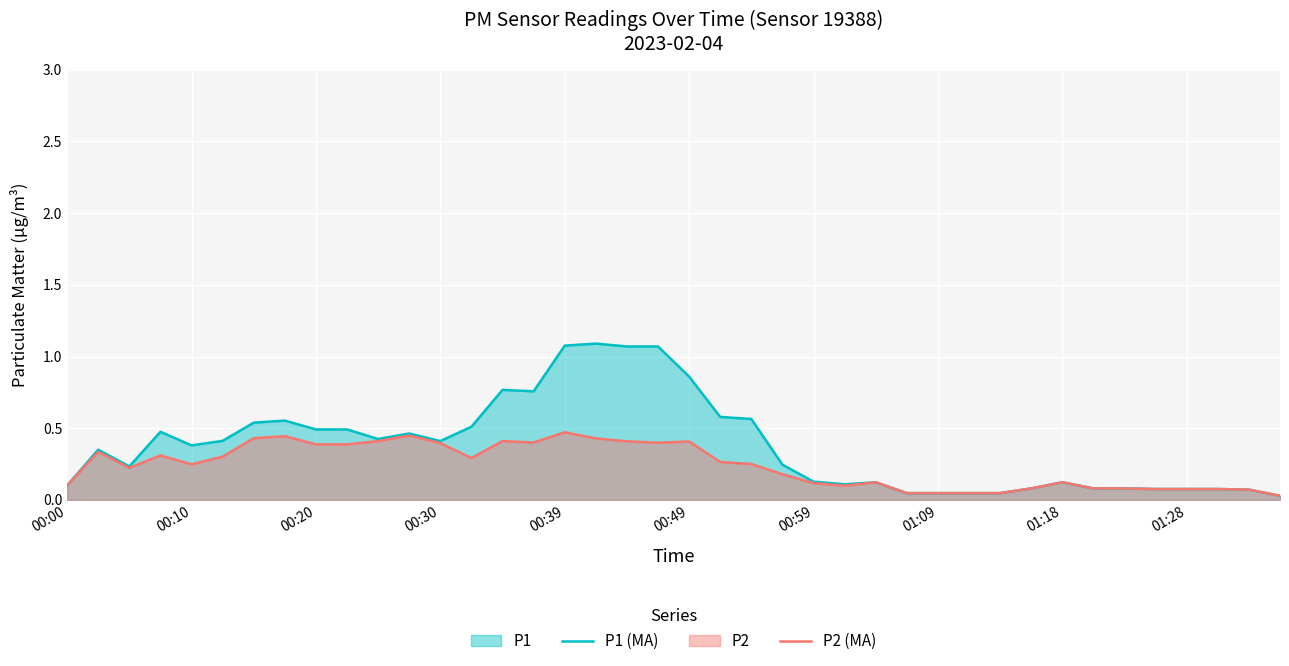

True or false: P2 (MA) and P1 (MA) intersect in this chart.

False